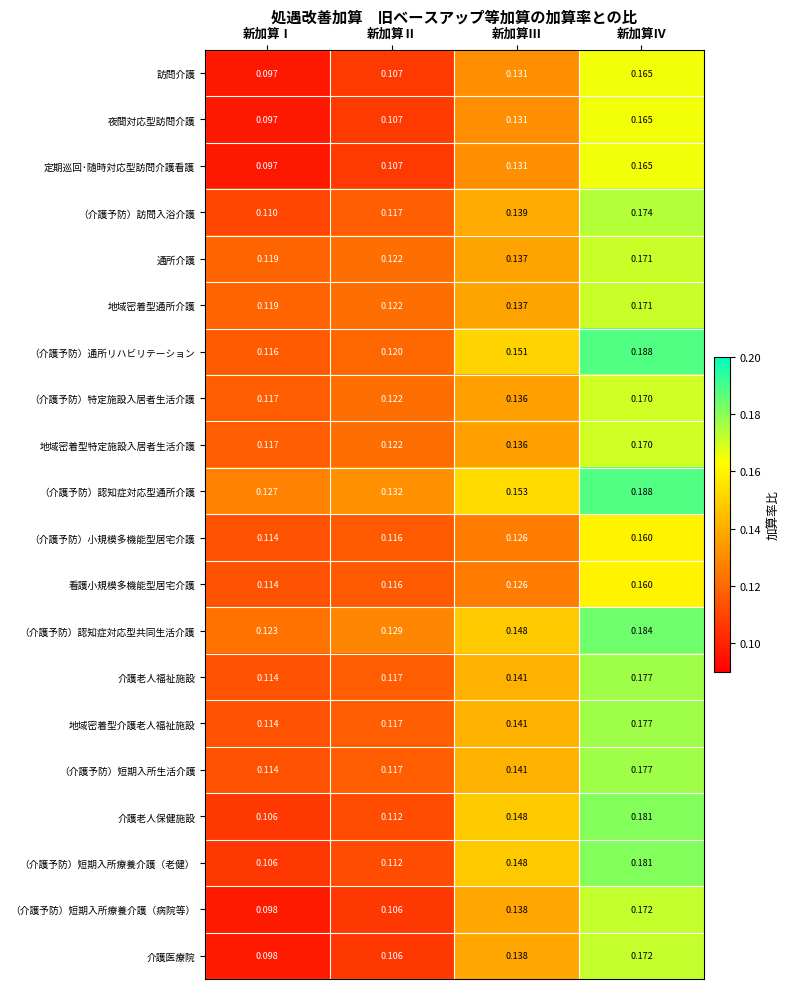

At which category is the sum across all series the highest?

新加算Ⅳ